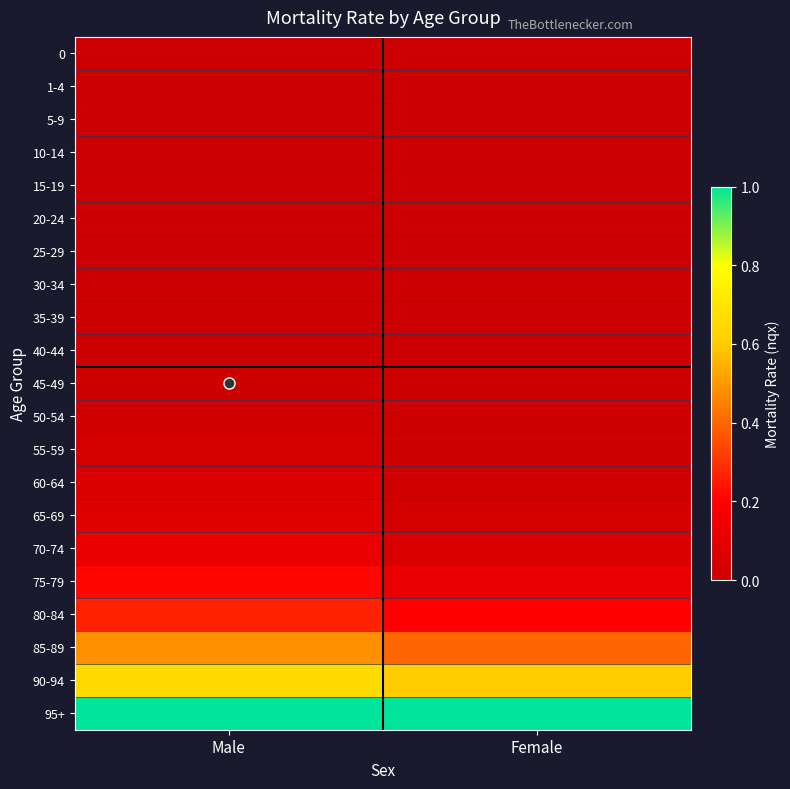

What is the spread (max minus min) of values at Male?

1.0